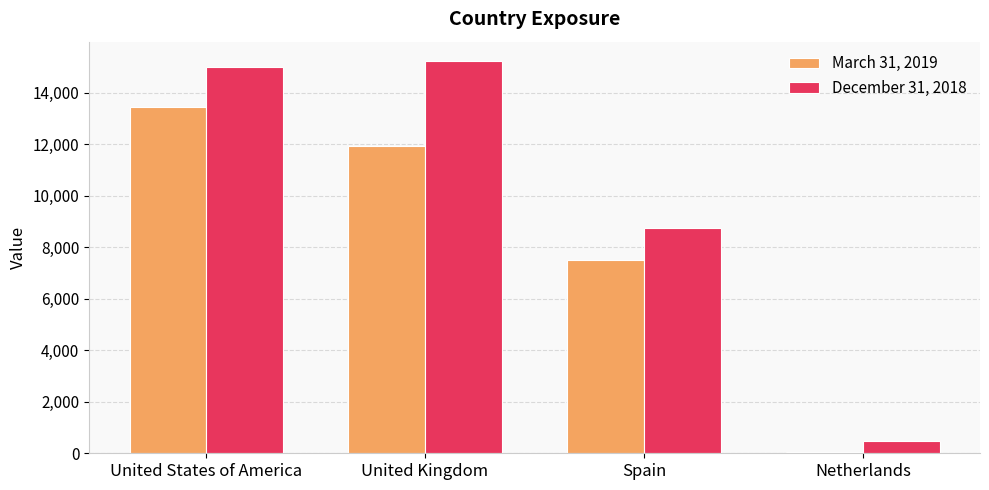

True or false: December 31, 2018 has a value of 14086 at Spain.

False